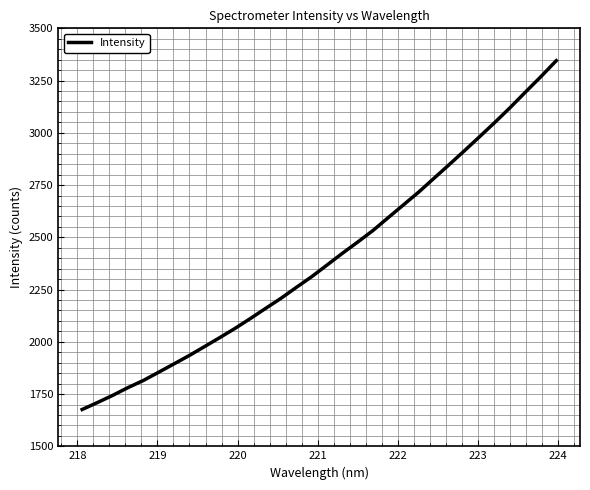

What is the greatest value displayed?

3345.3